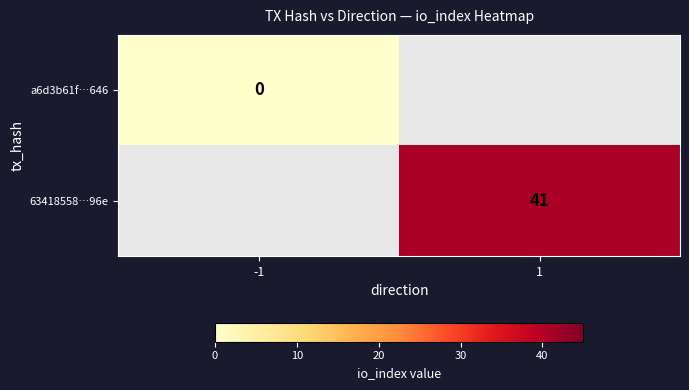

The 63418558…96e series shows 41 at 1. True or false?

True